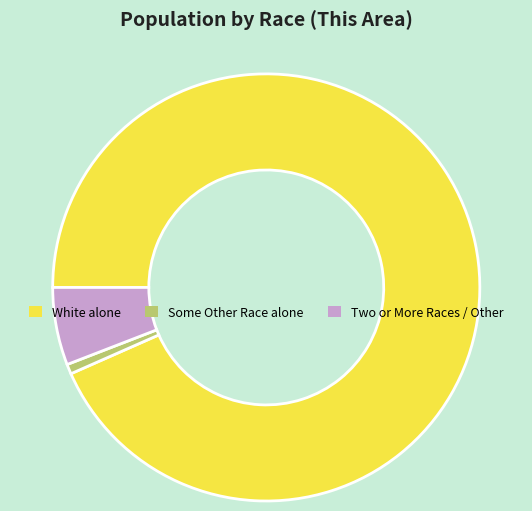

Count the number of slices in the pie.

3